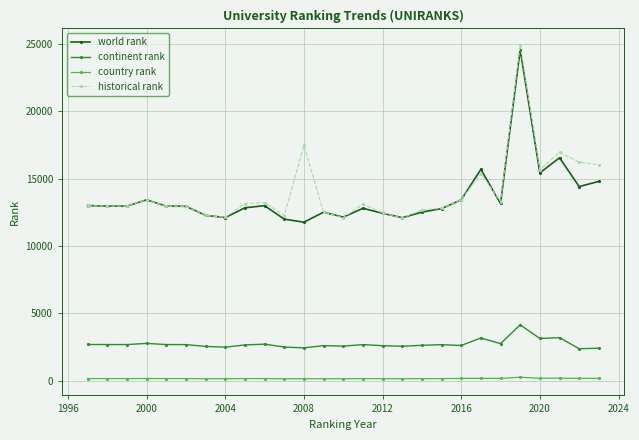

In historical rank, how many points are higher than both neighbors (excluding endpoints)?

7